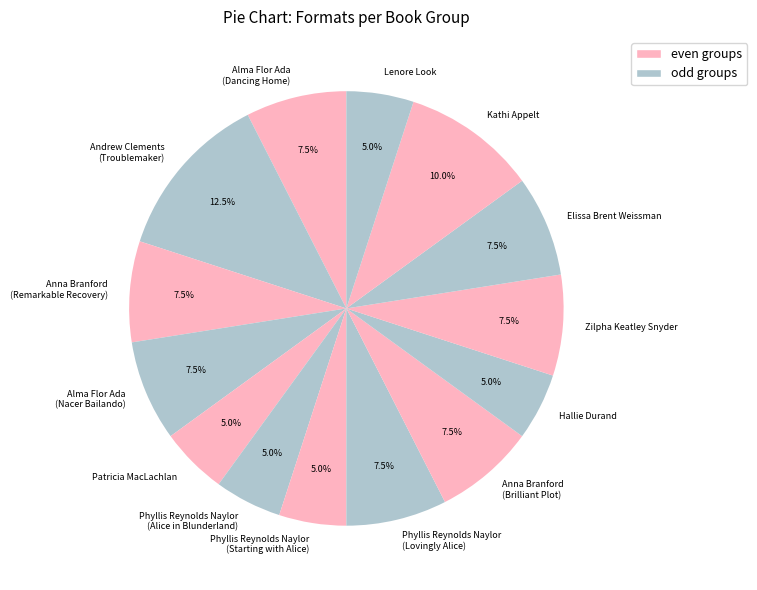

What is the ratio of the value at Phyllis Reynolds Naylor (Alice in Blunderland) to the value at Phyllis Reynolds Naylor (Starting with Alice)?

1.0